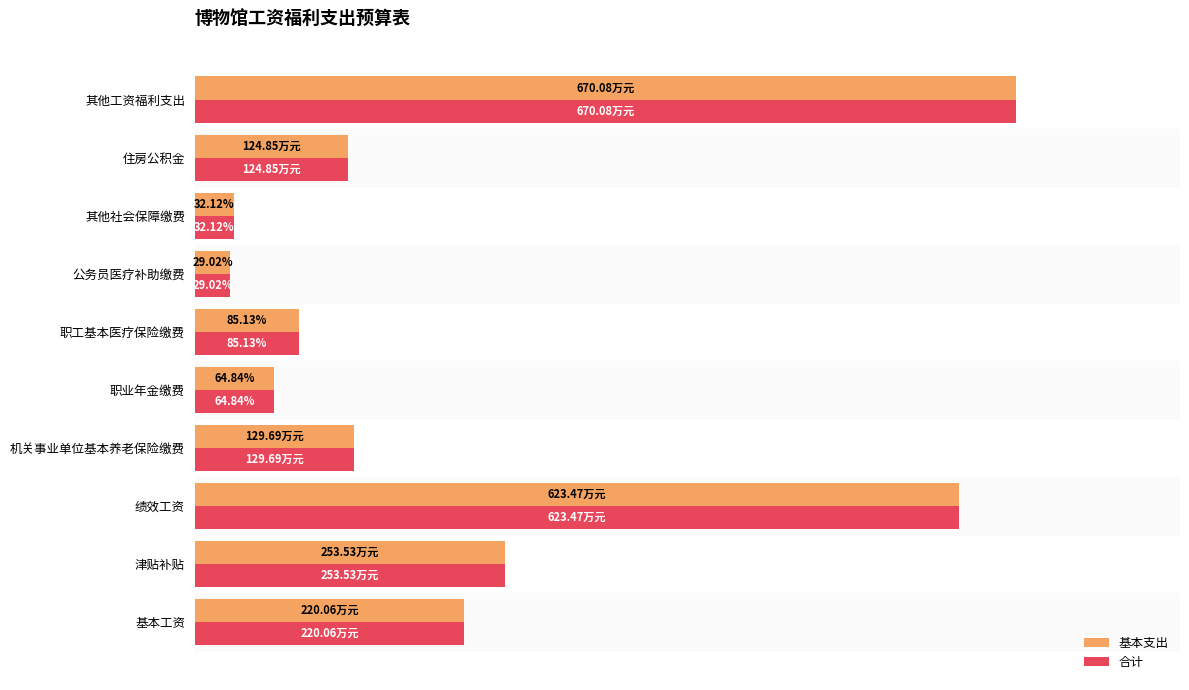

What are all the series names shown in the legend?

基本支出, 合计